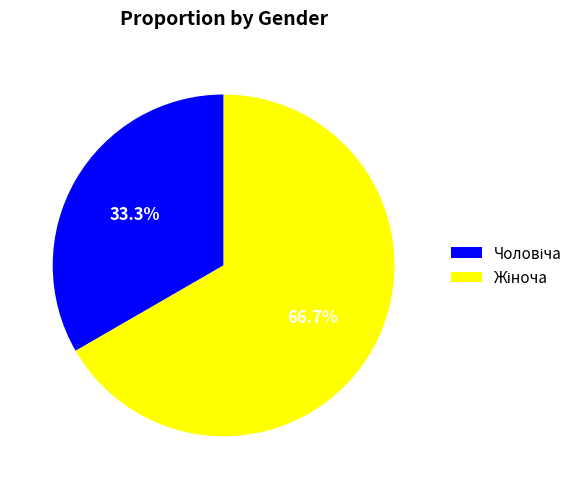

Is there a majority slice in this chart?

Yes